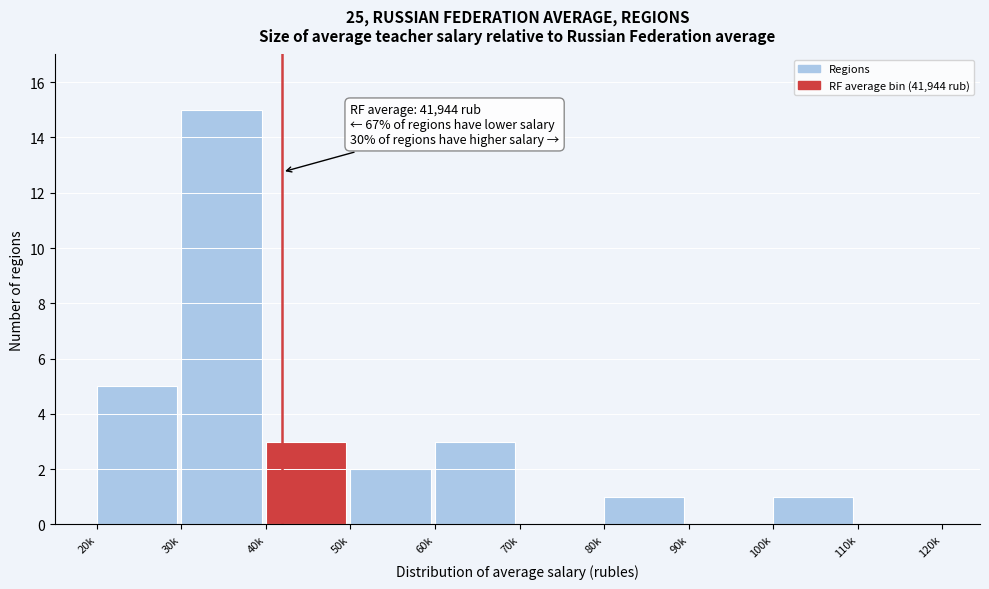

Reading right to left, what are all the values shown in this chart?

110k=0	100k=1	90k=0	80k=1	70k=0	60k=3	50k=2	40k=3	30k=15	20k=5